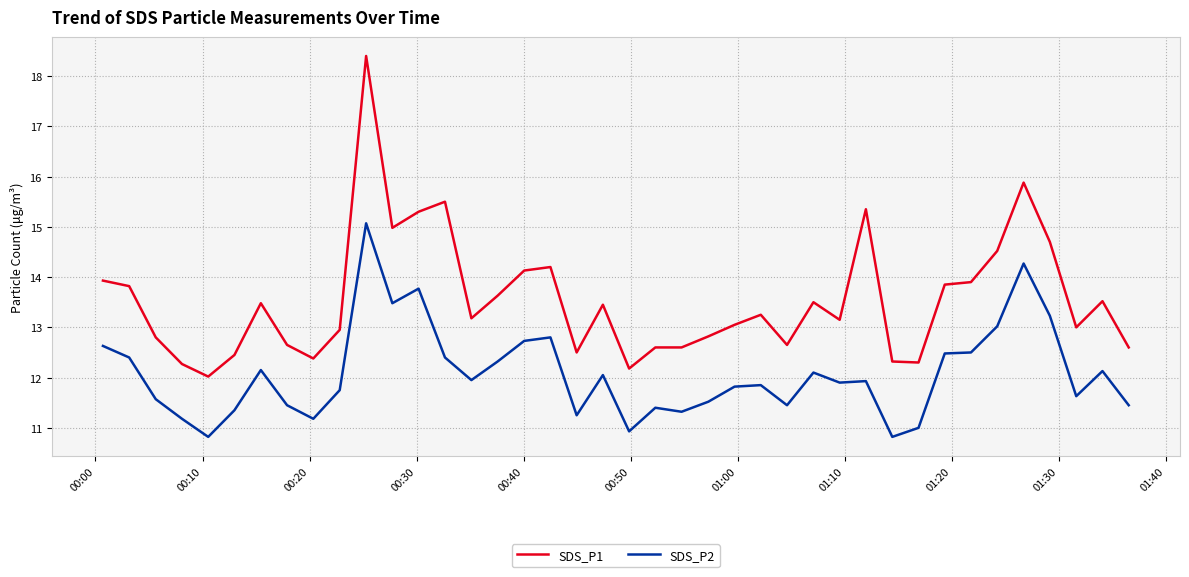

True or false: SDS_P1 and SDS_P2 cross at least once.

False